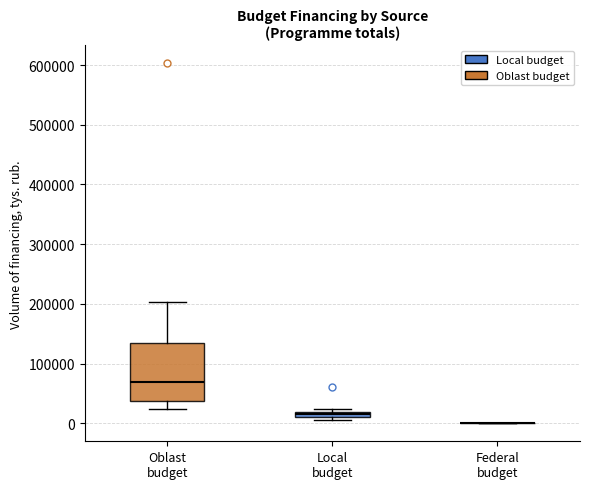

Which box is the tallest, from its lower edge to its upper edge?

Oblast budget